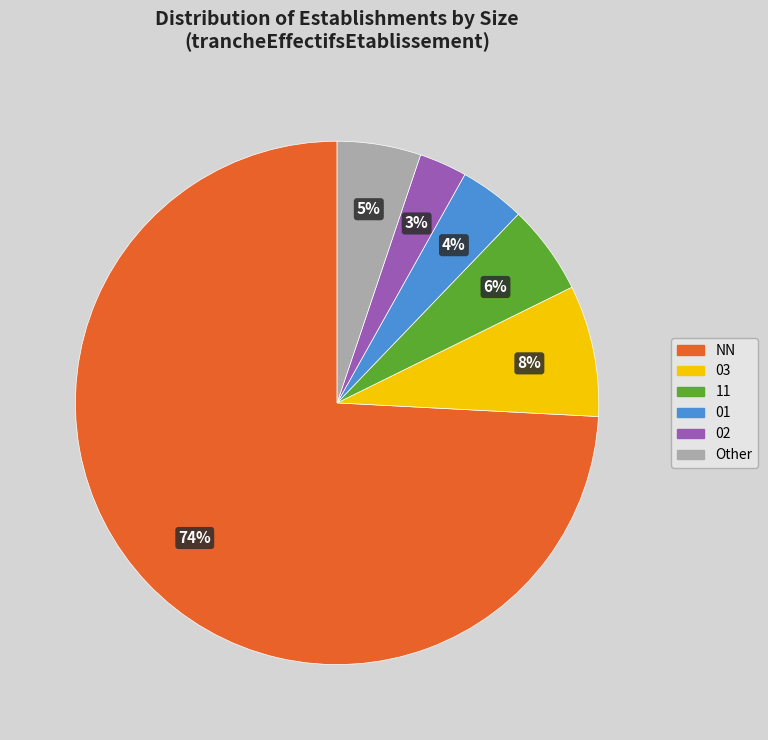

Is it true that NN is 74% of the pie?

True